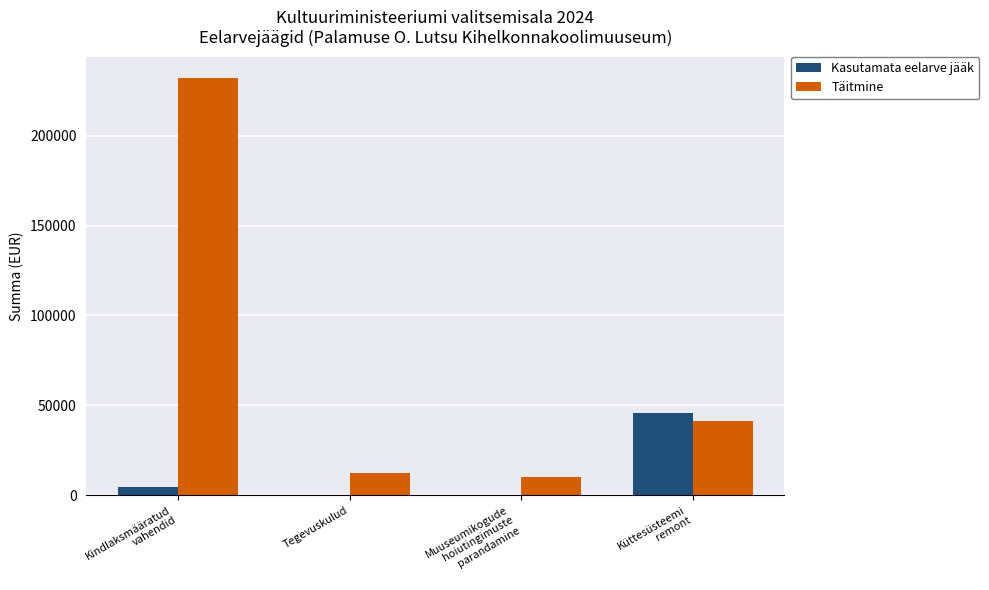

What is the greatest value displayed?

232296.6